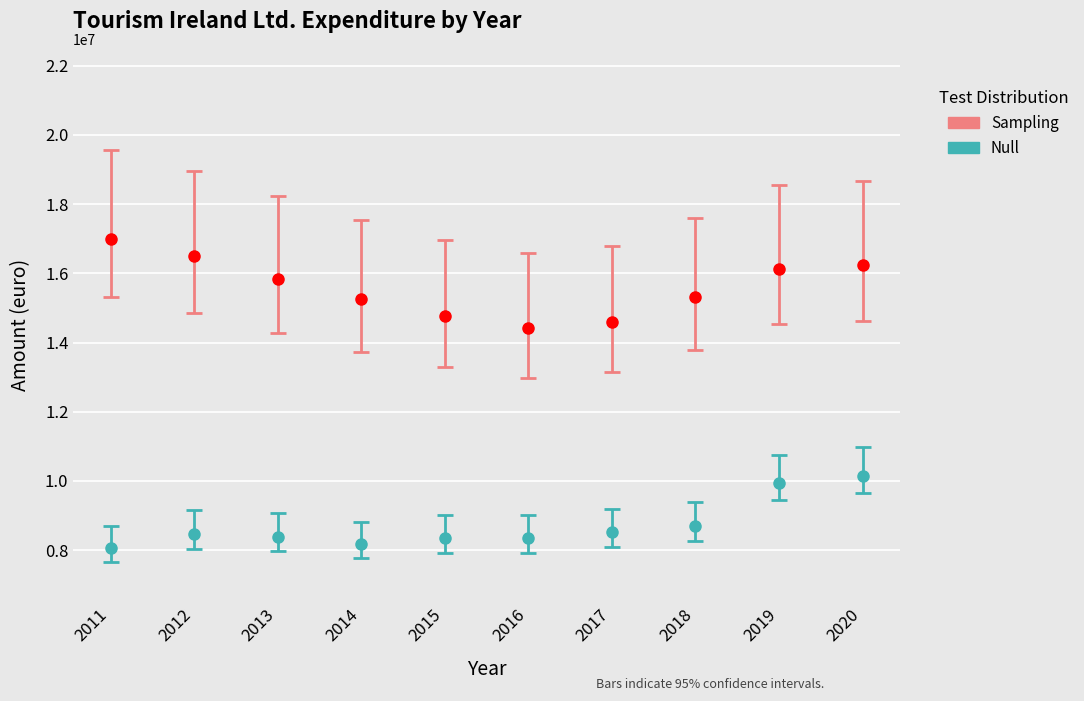

What is the sum of all Null values?

87097000